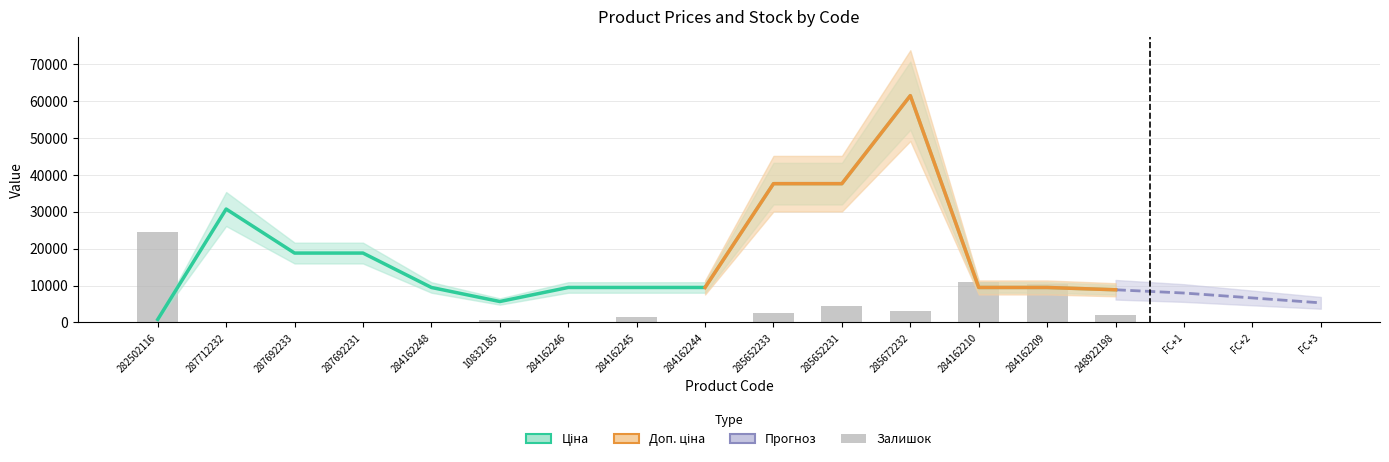

What is the difference between the highest and lowest values at 248922198?

6711.3